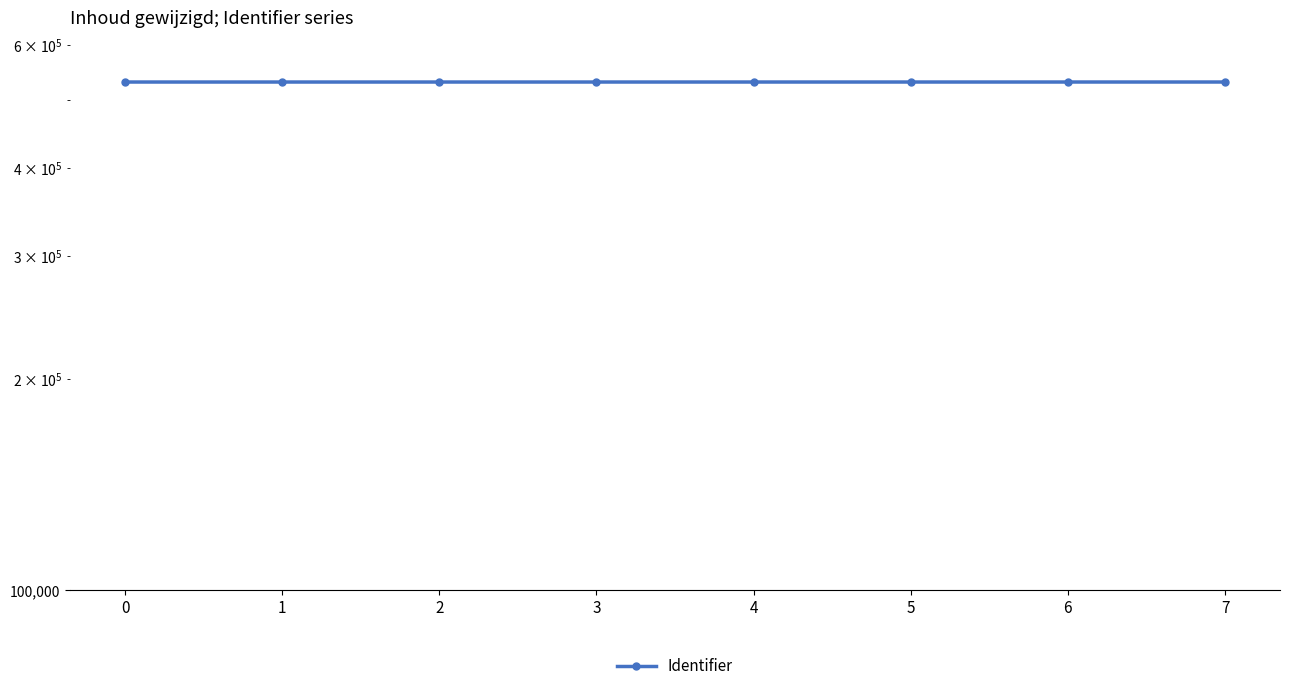

How many values exceed 530662?

3